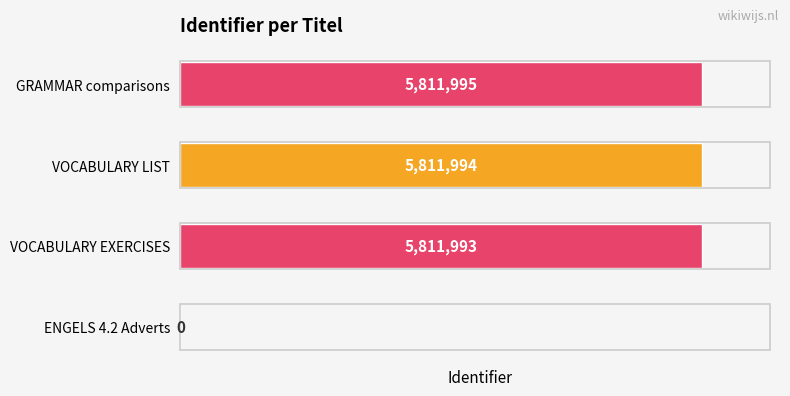

Where is the data nearest to the value 2905997?

VOCABULARY EXERCISES